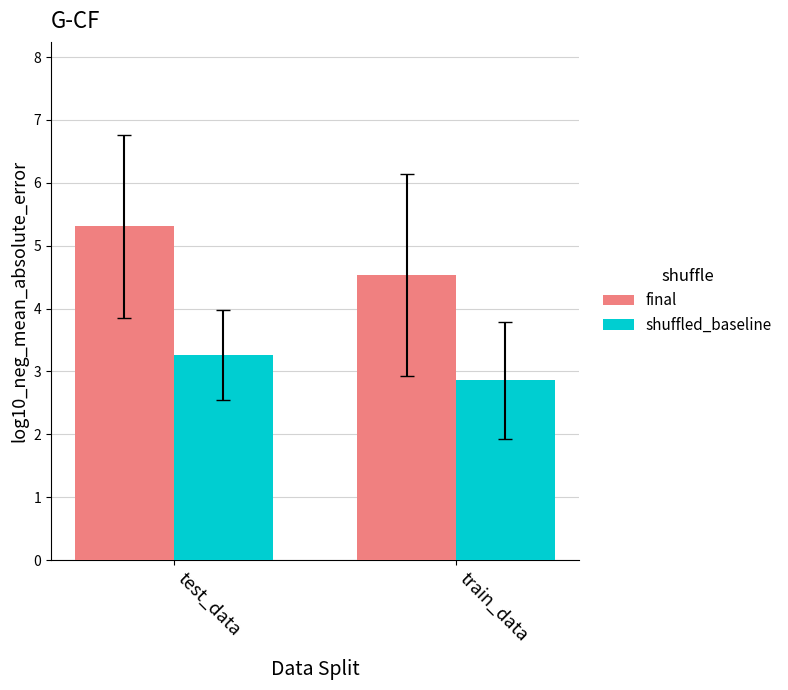

What is the value of the final bar at the 2nd from the left?

4.5